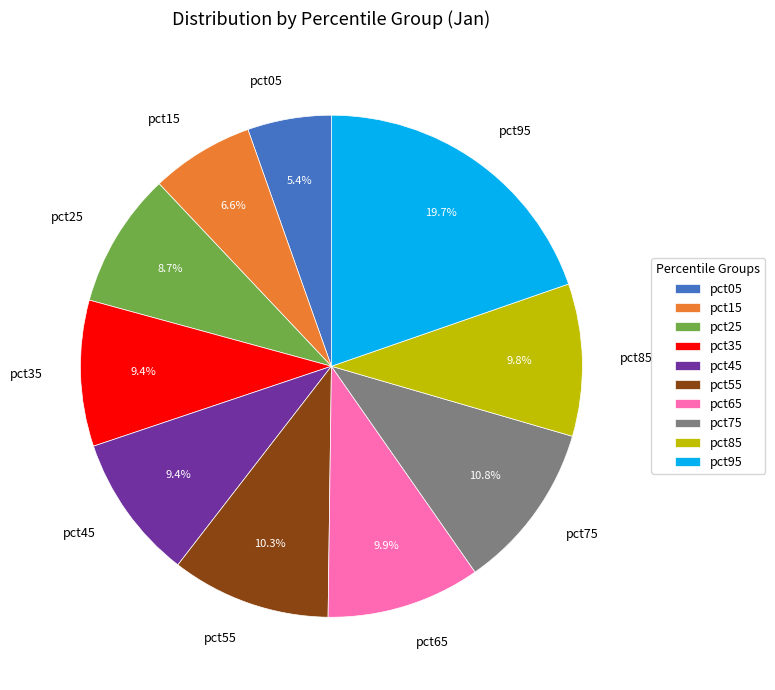

To the nearest percent, what is the difference between the pct25 and pct75 slice percentages?

2%